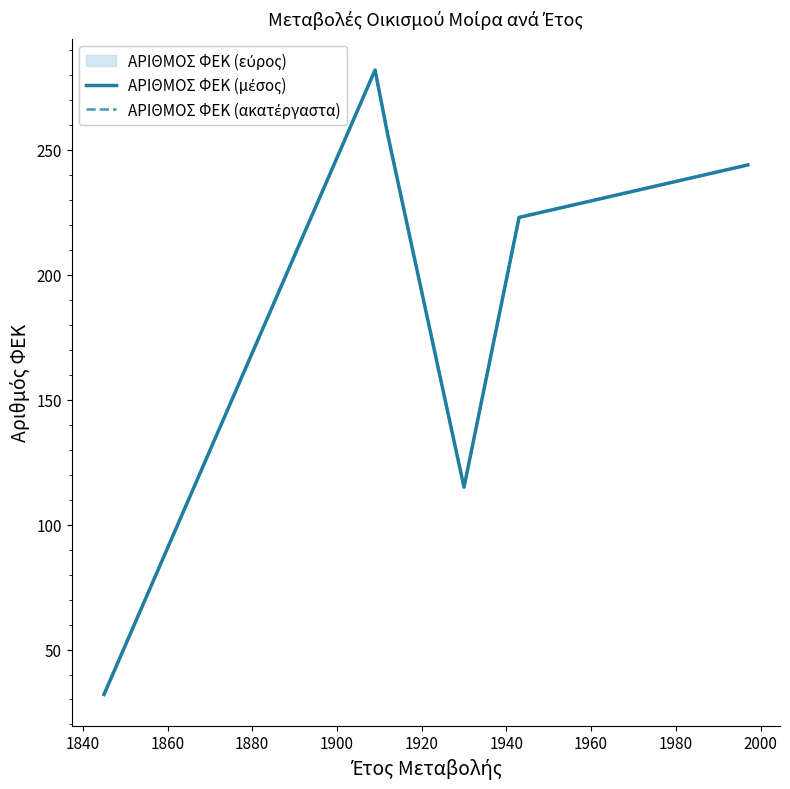

Does the chart display data point markers on the line(s)?

No